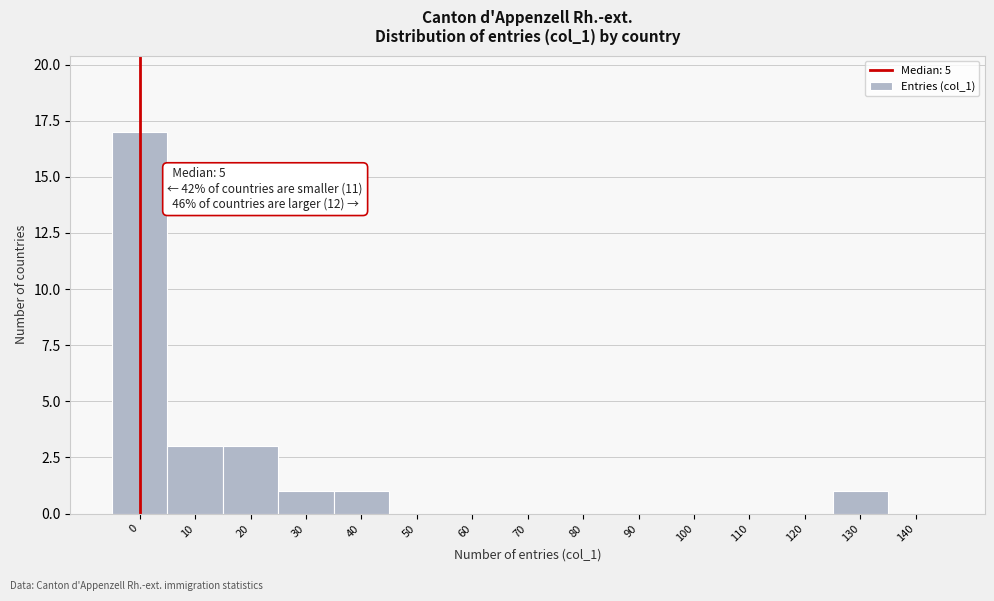

Reading left to right, extract all data points from this chart.

0=17	10=3	20=3	30=1	40=1	50=0	60=0	70=0	80=0	90=0	100=0	110=0	120=0	130=1	140=0